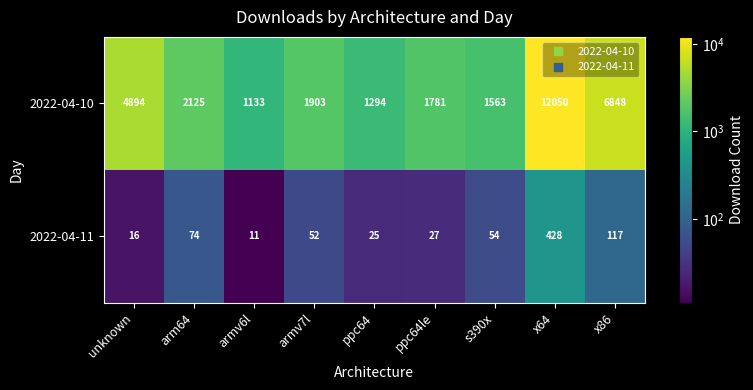

What is the spread (max minus min) of values at ppc64le?

1754